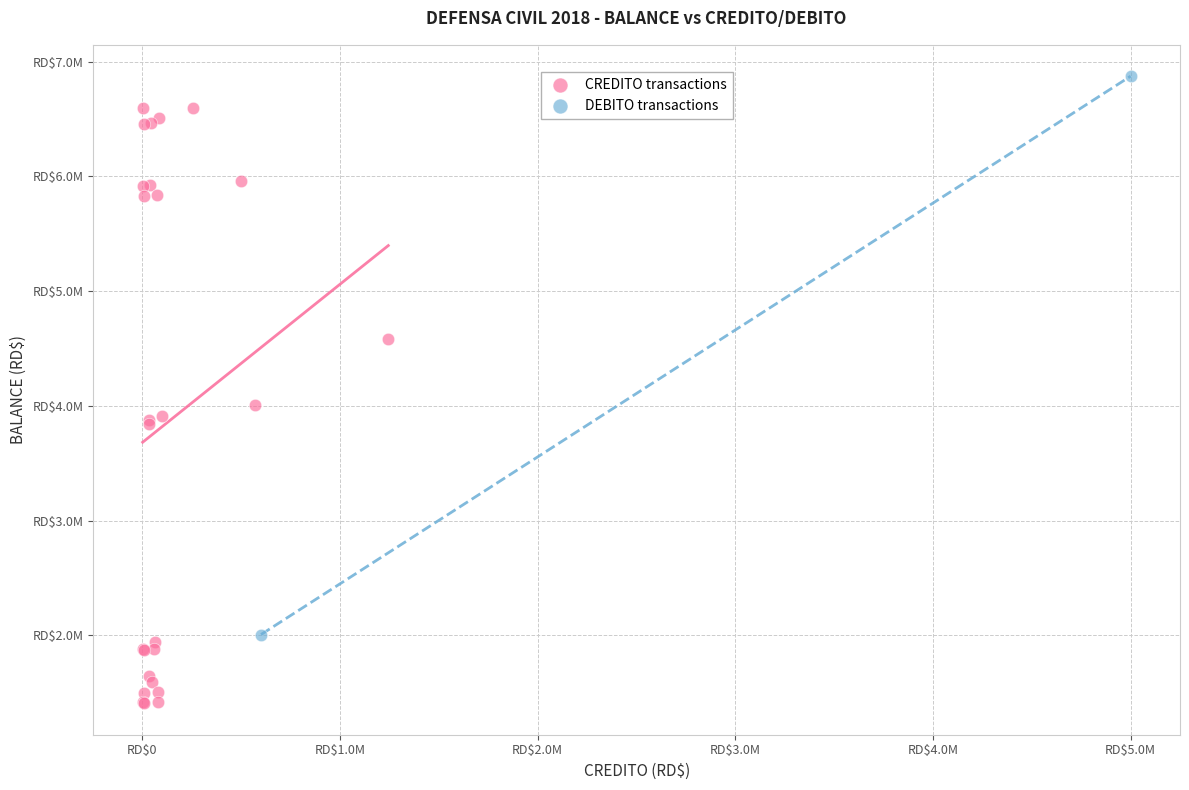

What are all the series names shown in the legend?

CREDITO transactions, DEBITO transactions